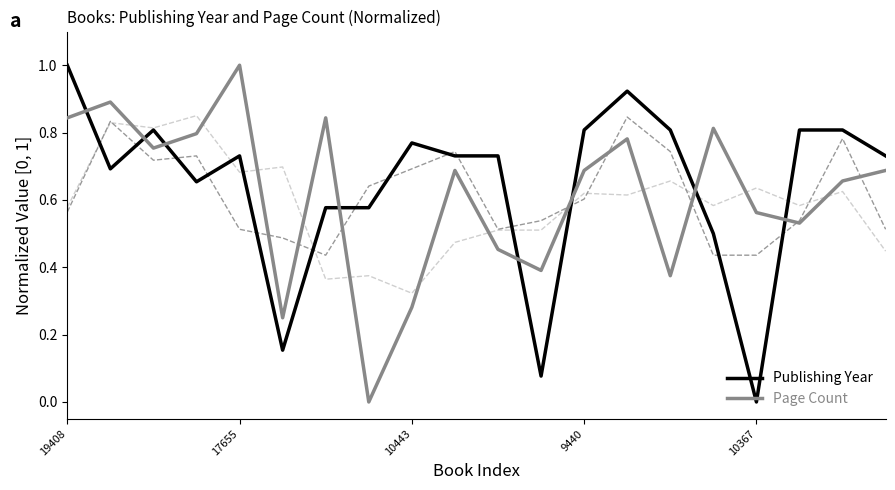

What is the highest value of the Page Count series?

1.0